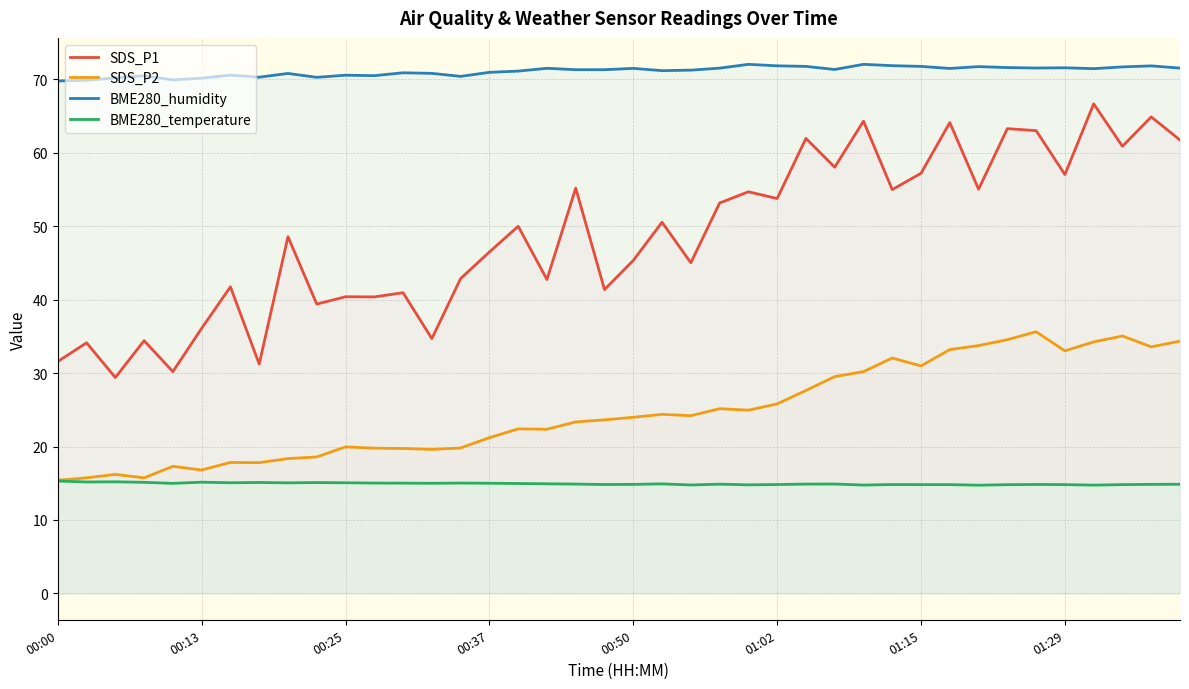

Is it true that BME280_temperature equals 20.8 at 14?

False